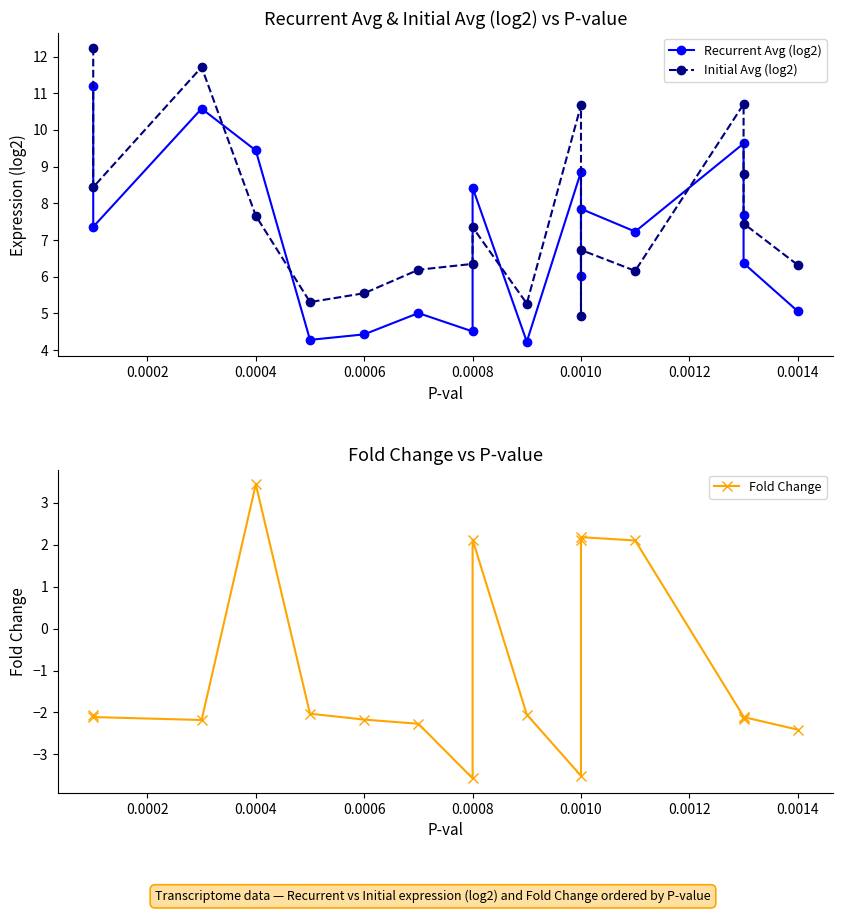

How many lines are shown in the chart?

3